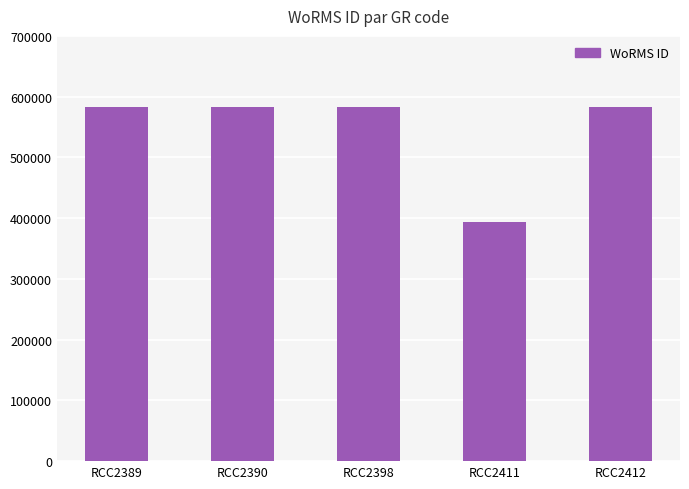

The value at RCC2411 is 148310. True or false?

False